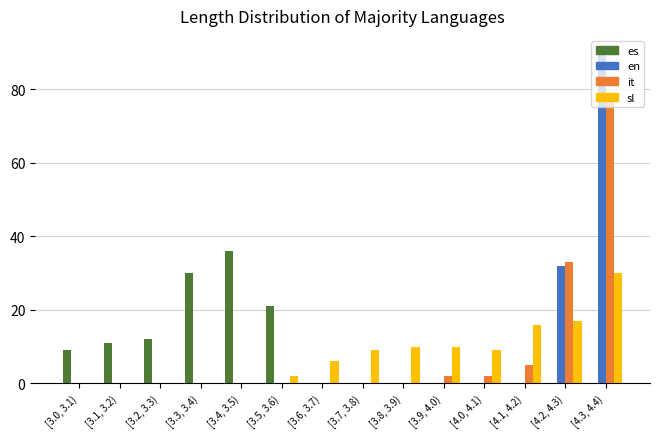

What is the sum of all es values?

119